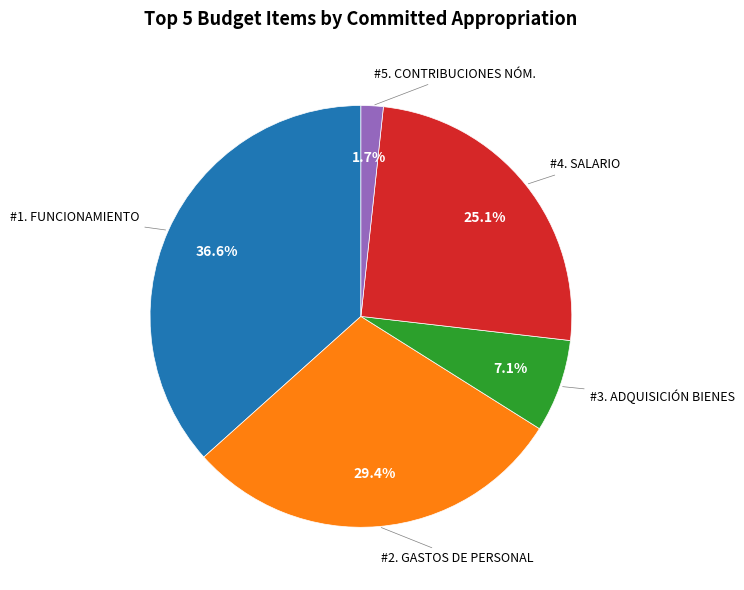

Does any single category account for the majority?

No